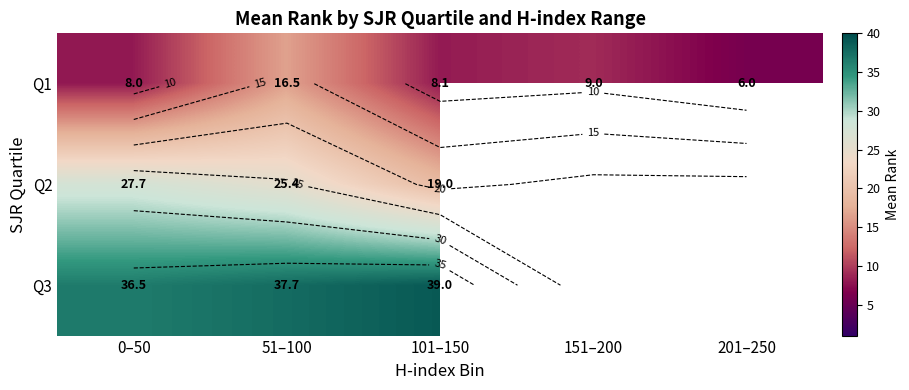

Rank the categories by Q1 value from lowest to highest.

201–250, 0–50, 101–150, 151–200, 51–100